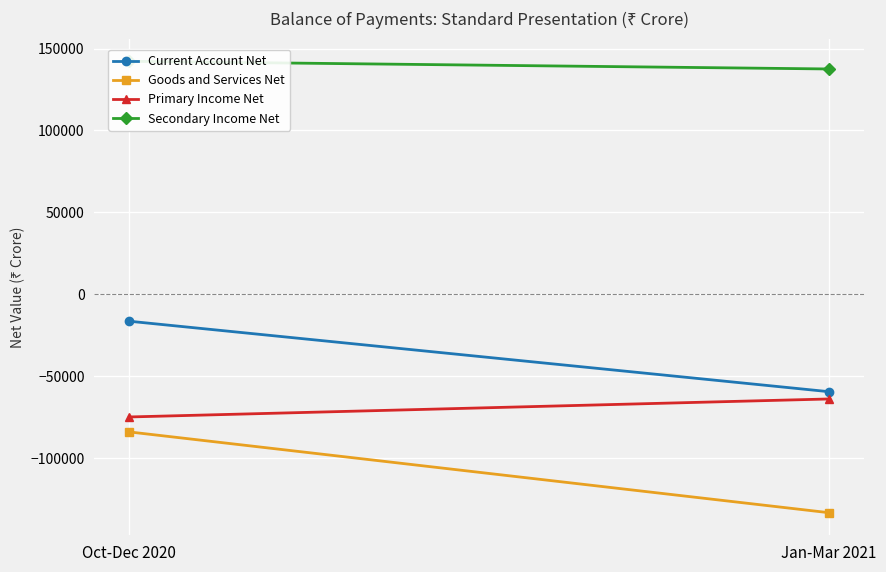

Which category has the lowest value in the Current Account Net series?

Jan-Mar 2021